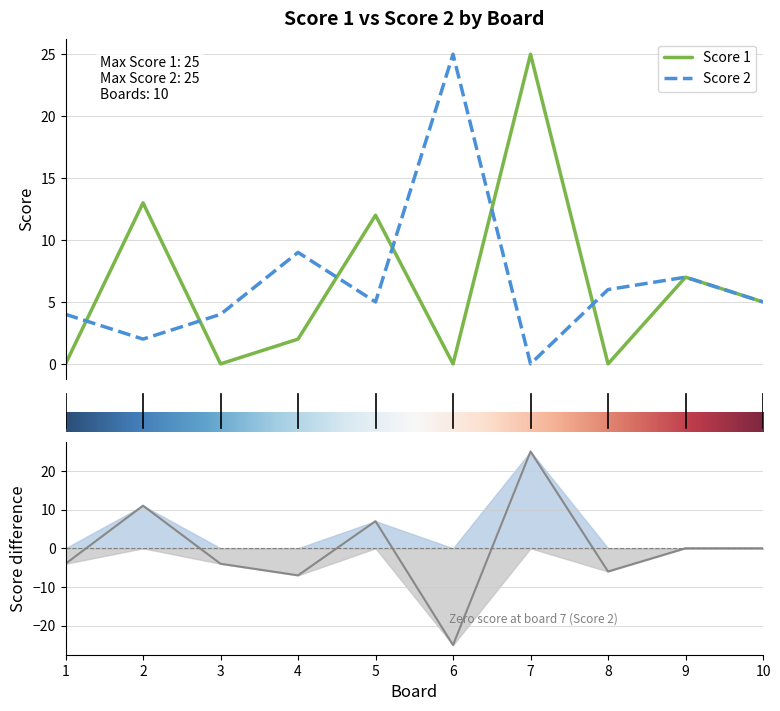

What is the average value of the Score 1 series?

6